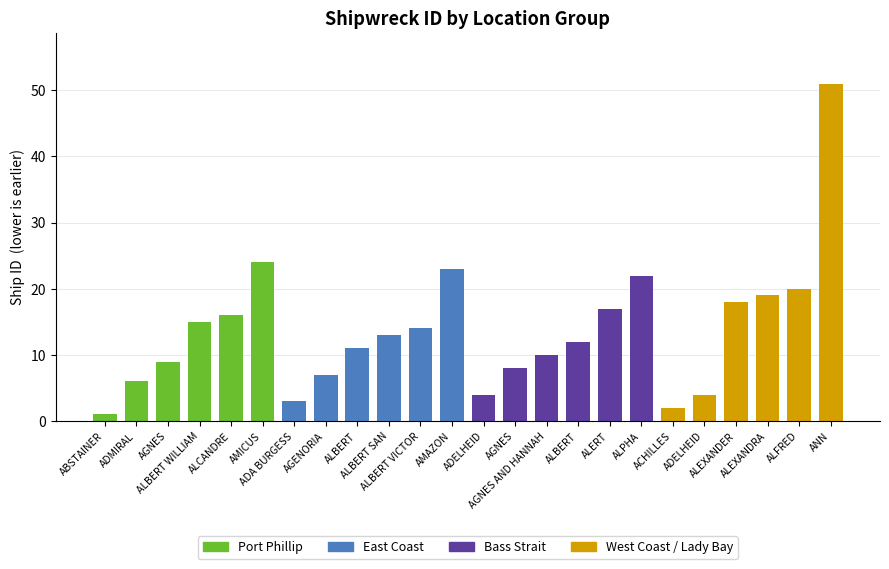

What are all the series names shown in the legend?

Port Phillip, East Coast, Bass Strait, West Coast / Lady Bay